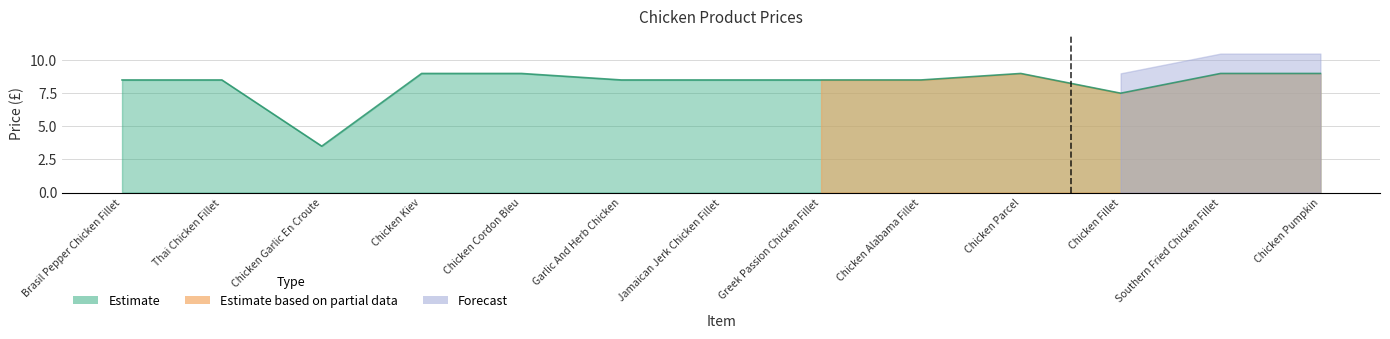

Between Thai Chicken Fillet and Southern Fried Chicken Fillet, which is larger?

Southern Fried Chicken Fillet